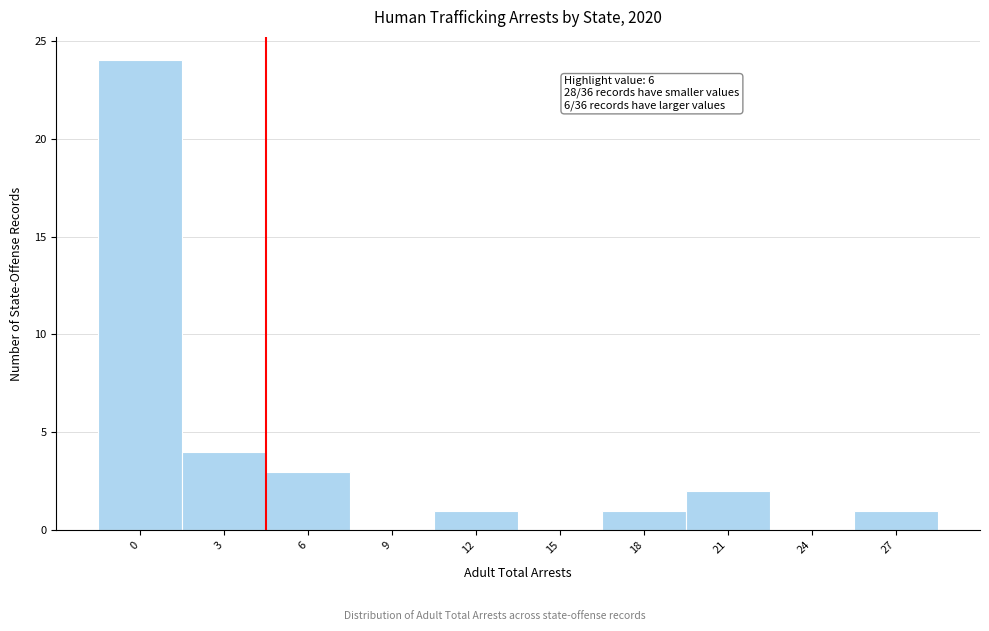

Reading right to left, what are all the values shown in this chart?

27=1	24=0	21=2	18=1	15=0	12=1	9=0	6=3	3=4	0=24